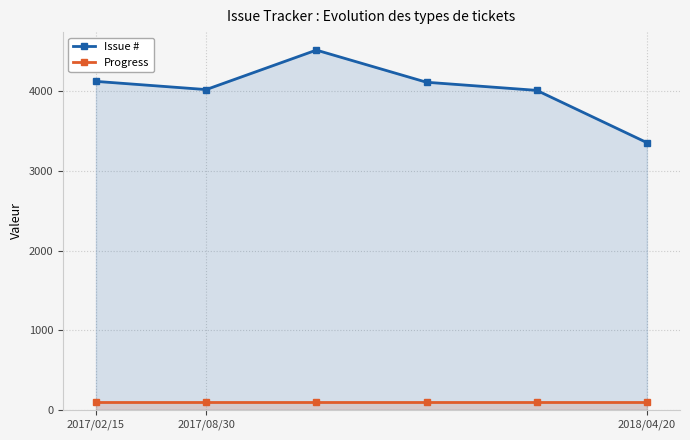

At how many categories does at least one series exceed 295?

6